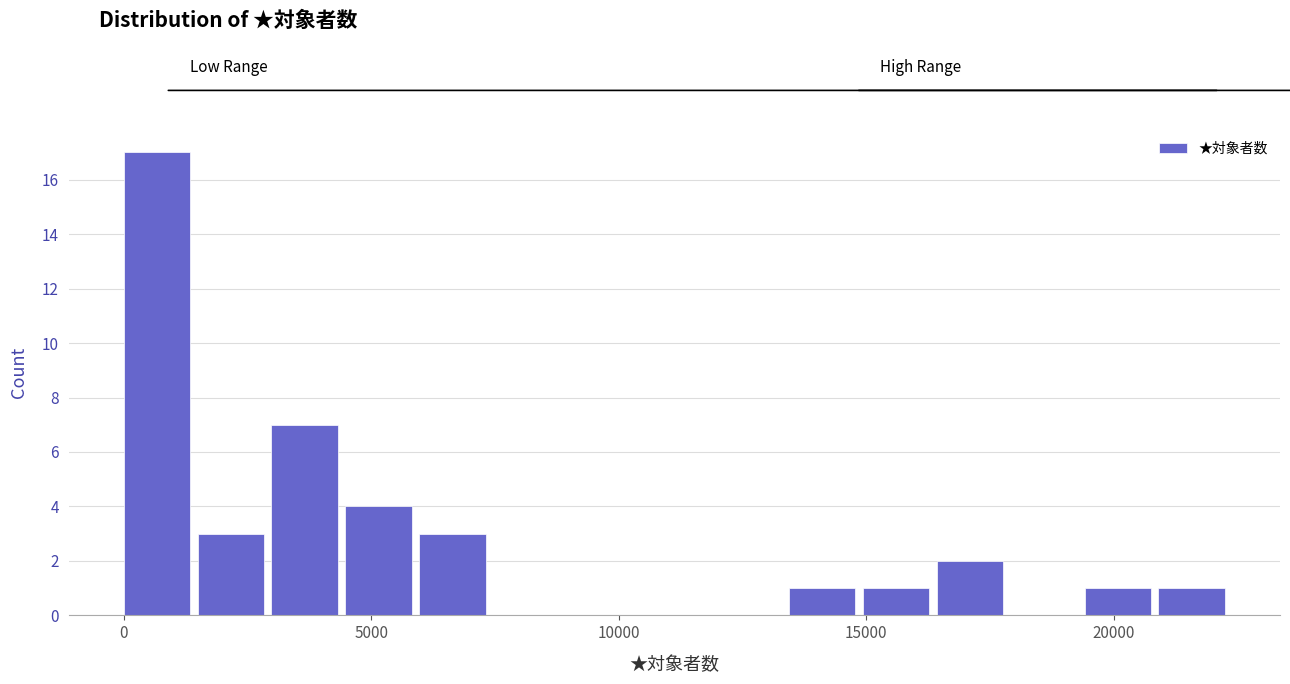

Around what value on the x-axis is the tallest bar? Give the approximate position of its centre, as read against the axis.

500